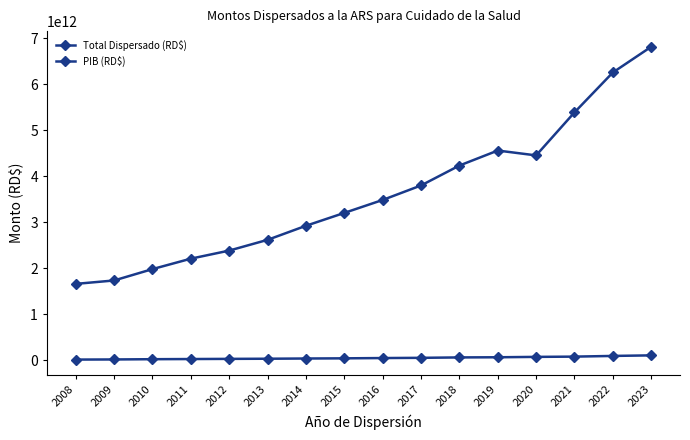

Which series changed the most between 2009 and 2010?

PIB (RD$)